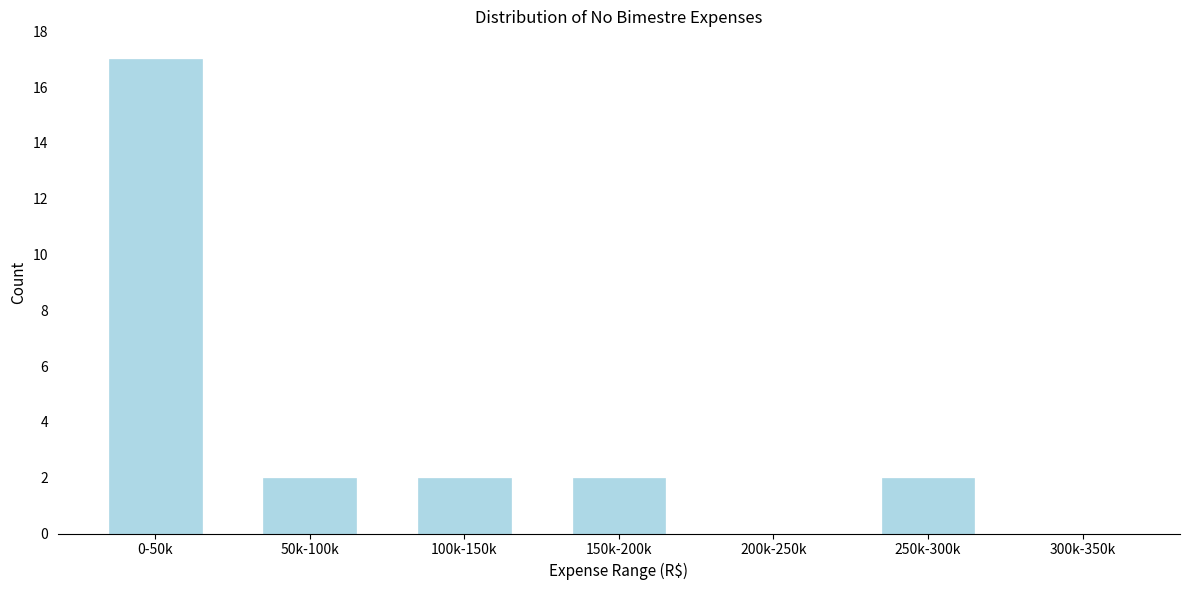

Reading left to right, transcribe all the data shown in this chart.

0-50k=17	50k-100k=2	100k-150k=2	150k-200k=2	200k-250k=0	250k-300k=2	300k-350k=0